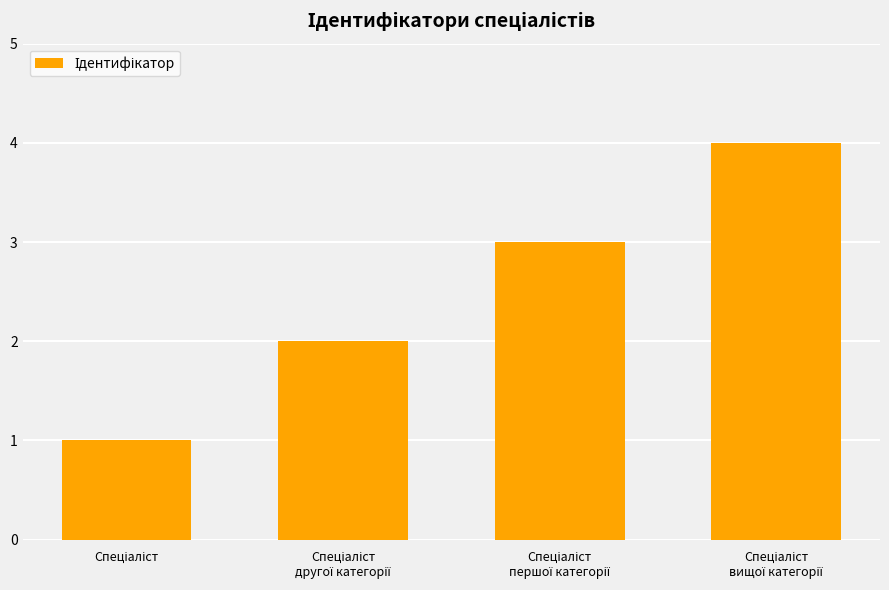

What is the sum of all values?

10